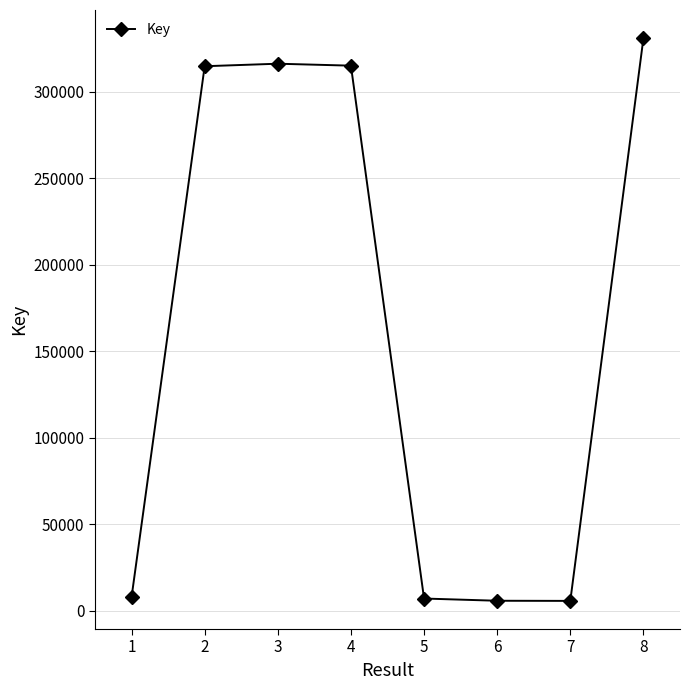

The value at 2 is 314907. True or false?

True